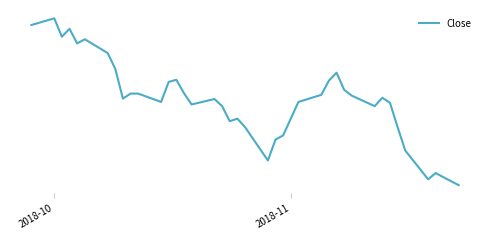

Does the chart display data point markers on the line(s)?

No